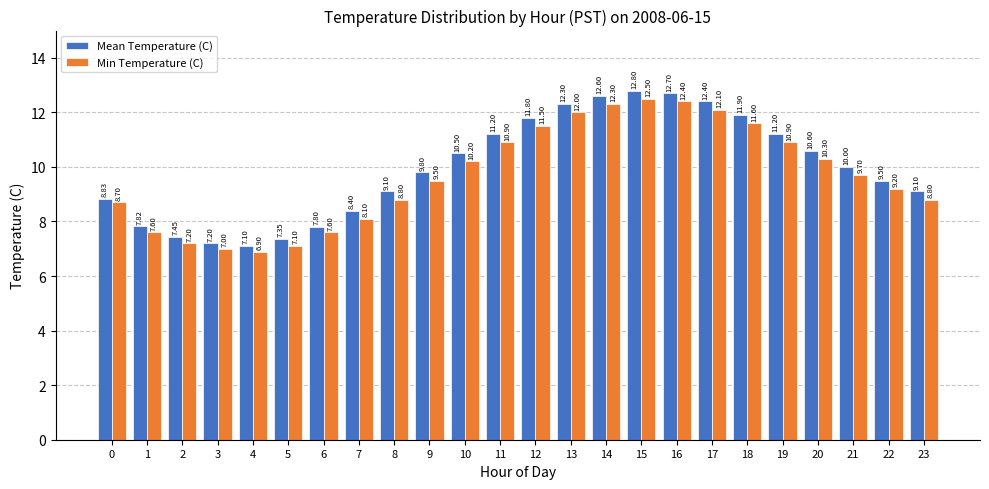

At how many categories does at least one series exceed 11?

9